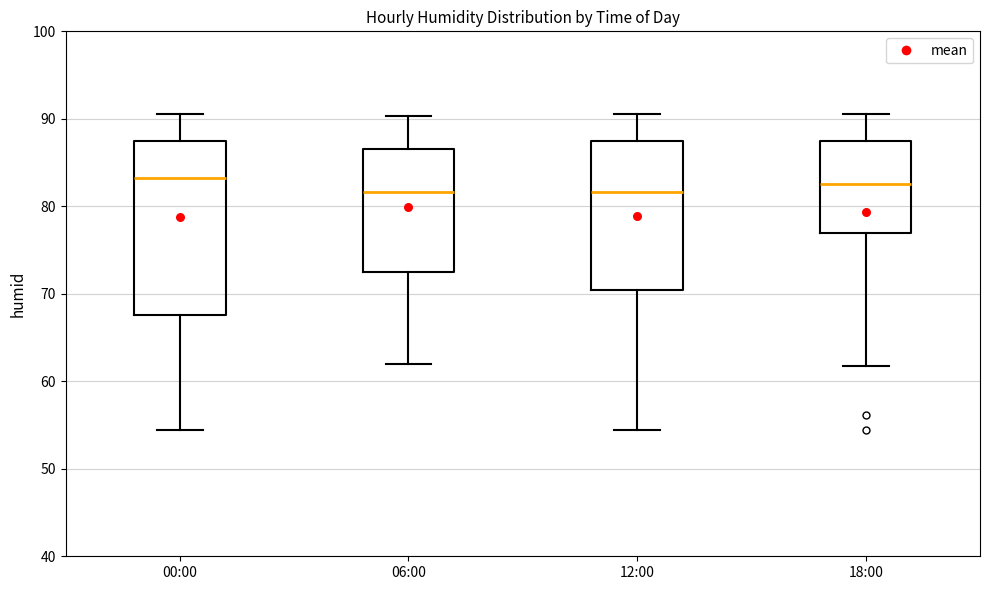

Comparing the boxes themselves (not the whiskers), which one is the tallest?

00:00